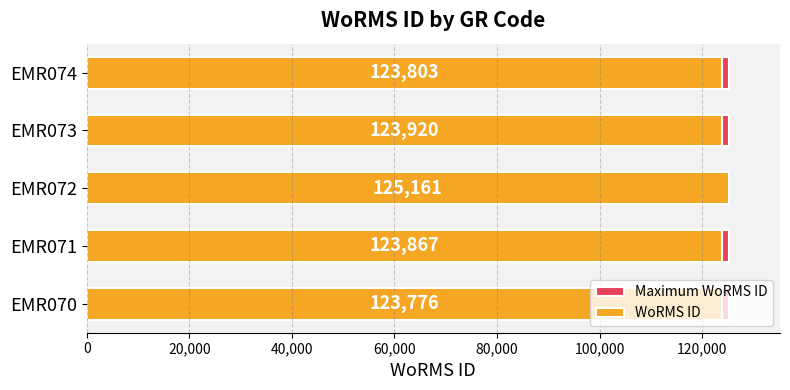

What is the difference between the maximum and second lowest values in the WoRMS ID series?

1358.0